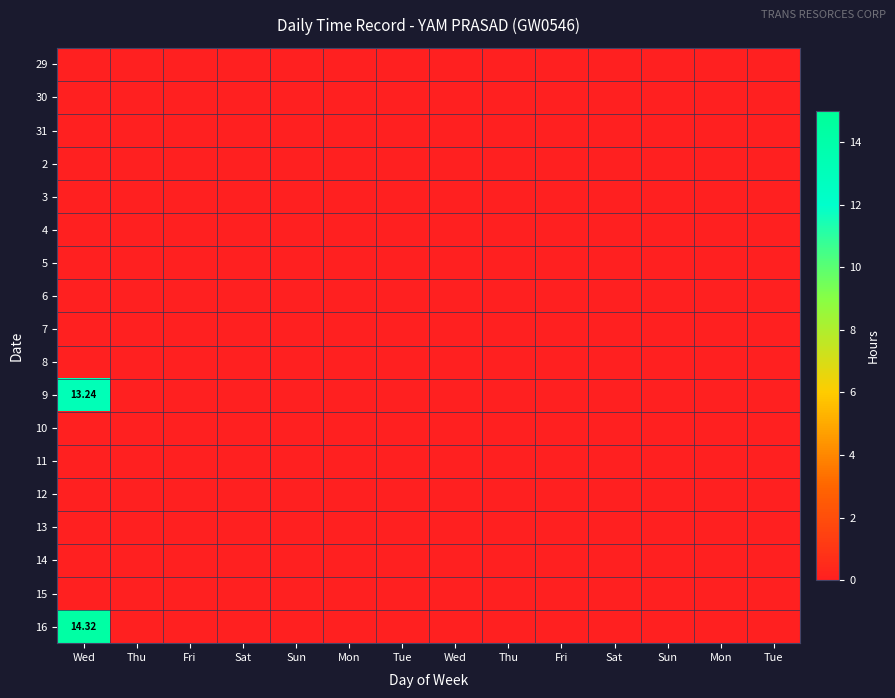

At Tue, list the series in order from smallest to largest.

29, 30, 31, 2, 3, 4, 5, 6, 7, 8, 9, 10, 11, 12, 13, 14, 15, 16